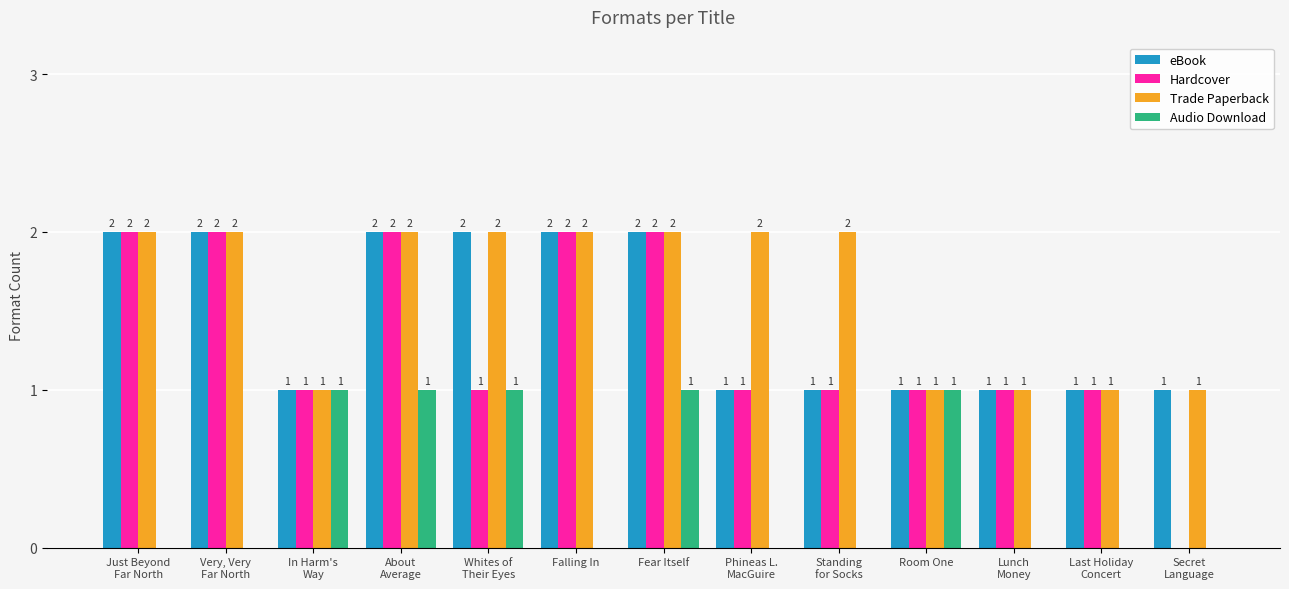

What is the difference between the Hardcover values at Fear Itself and Phineas L.
MacGuire?

1